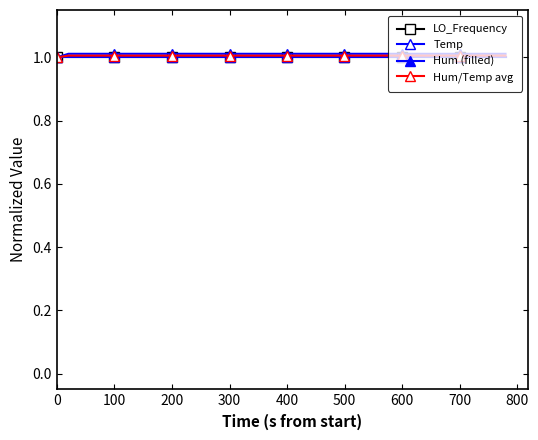

After their last crossing, which series has the higher values: Temp or LO_Frequency?

LO_Frequency